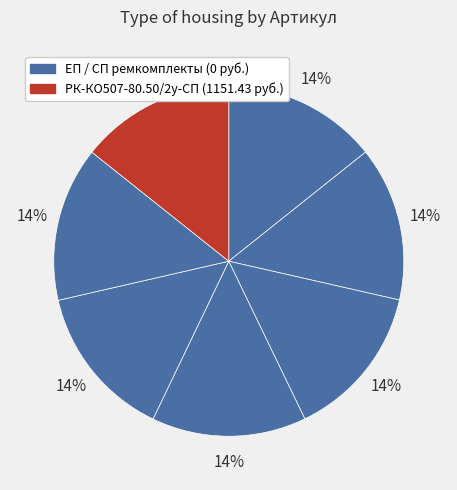

To the nearest percent, what is the average slice percentage?

14%